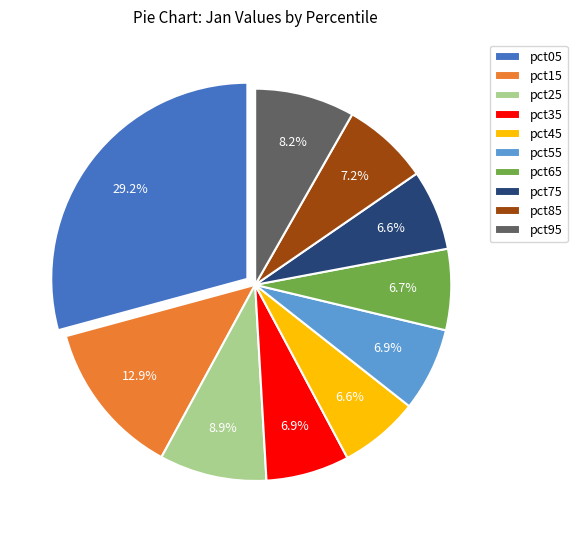

How many slices are in this pie chart?

10